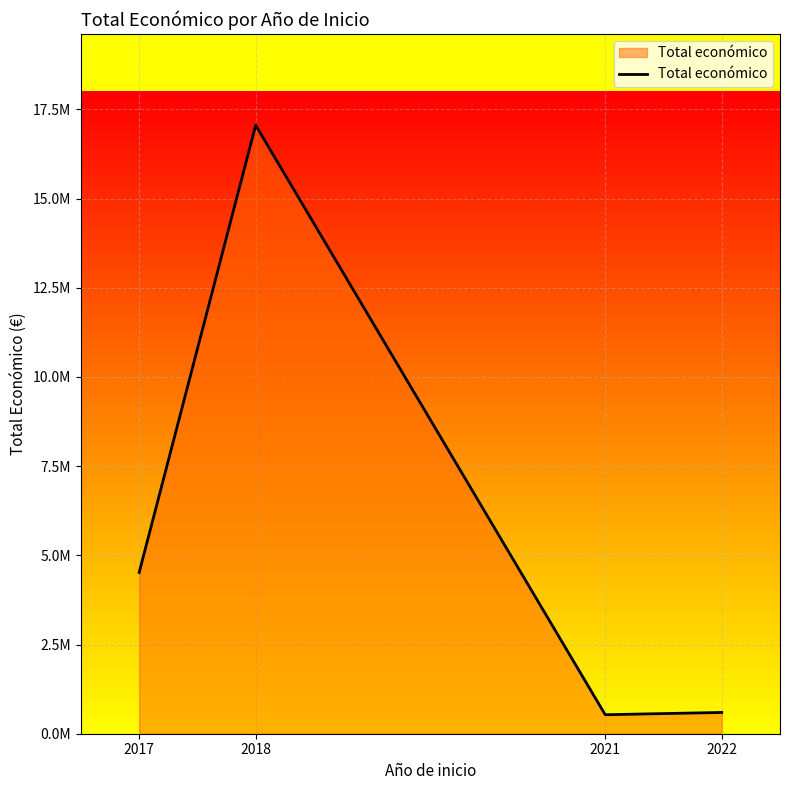

Read the value at 2018.

17056171.1